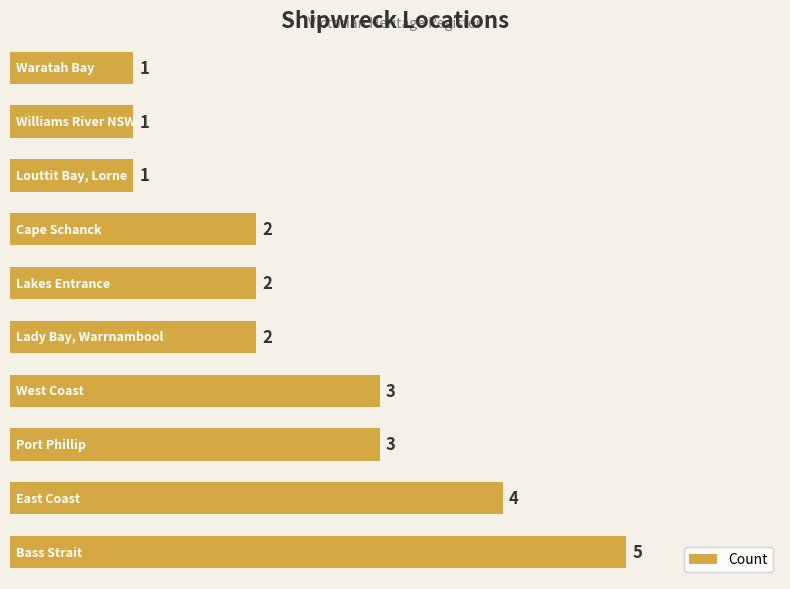

Are the bars horizontal?

Yes